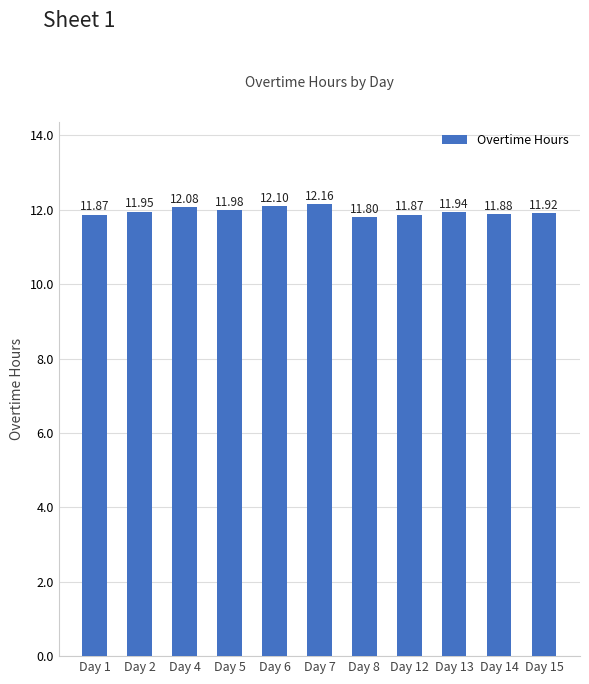

At which category does the chart reach its peak across all series?

Day 7